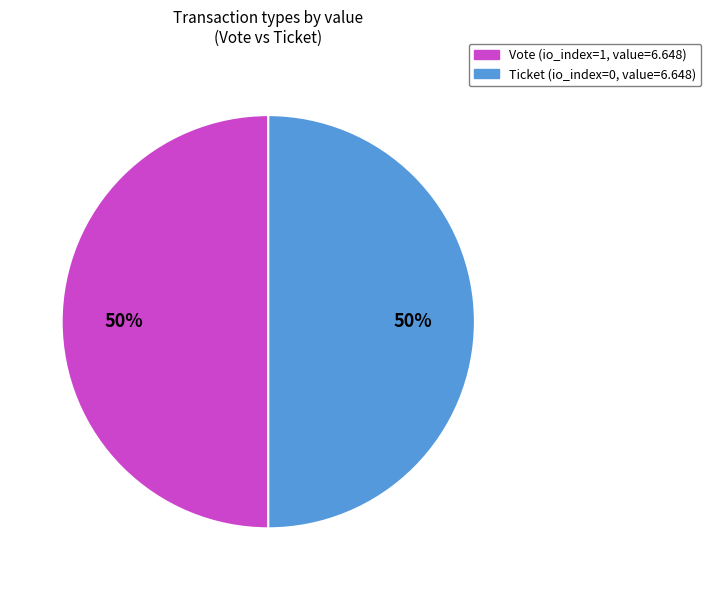

To the nearest percent, what is the average slice percentage?

50%